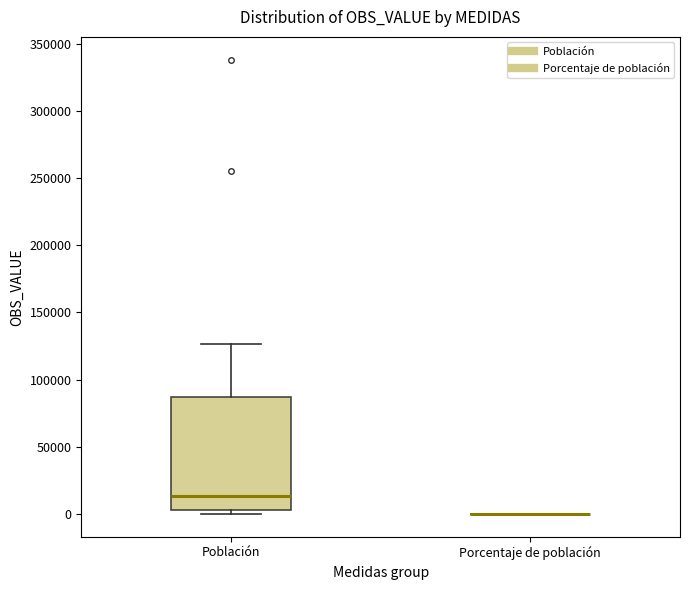

Where does the median line of the box for Población sit on the y-axis? The values are not printed on the chart, so give them approximately, as read against the axis.

15000